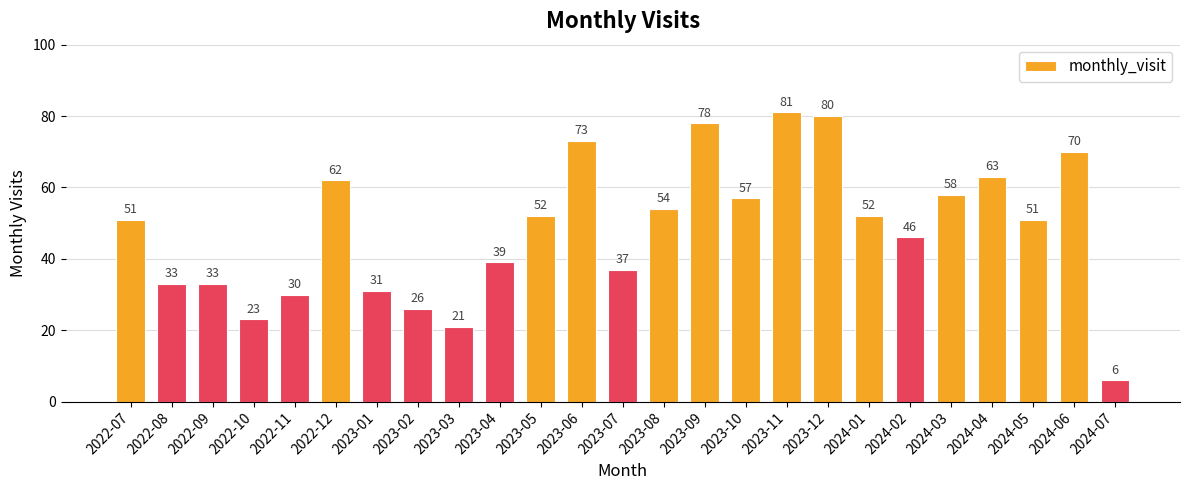

What is the difference between the values at 2024-07 and 2024-01?

46